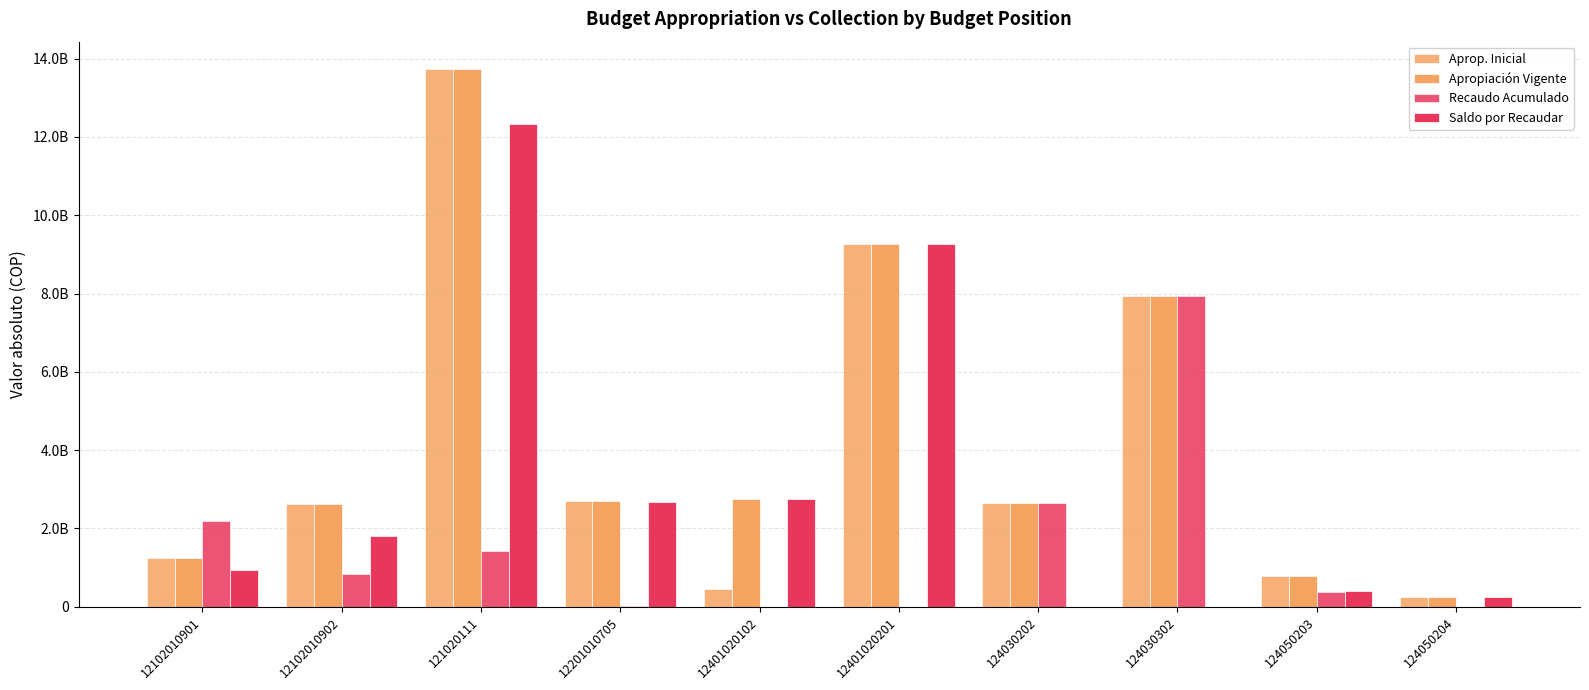

The value of Saldo por Recaudar at 124030202 is -4404291047. True or false?

False